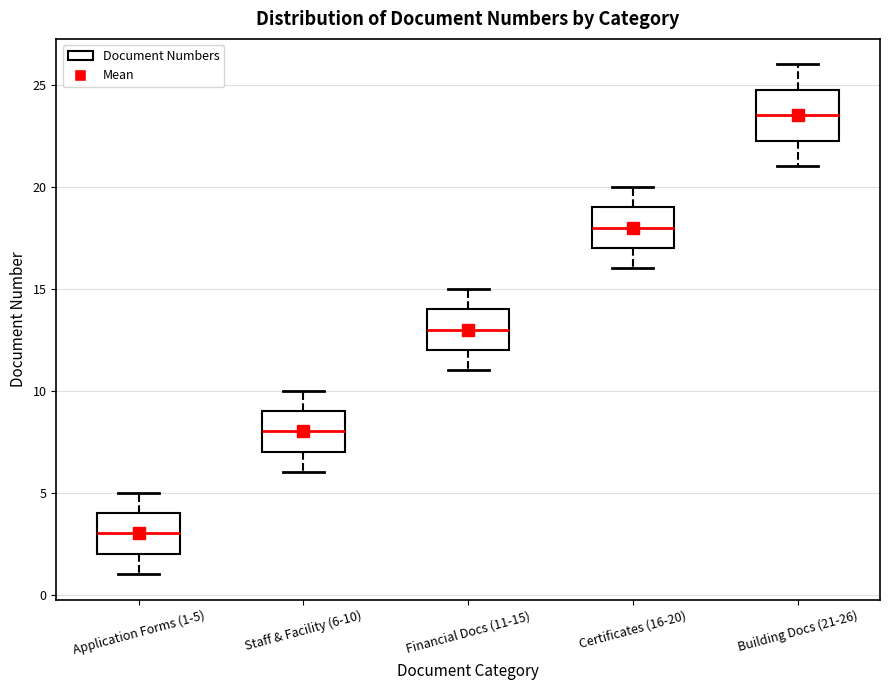

Which box has the highest median line?

Building Docs (21-26)